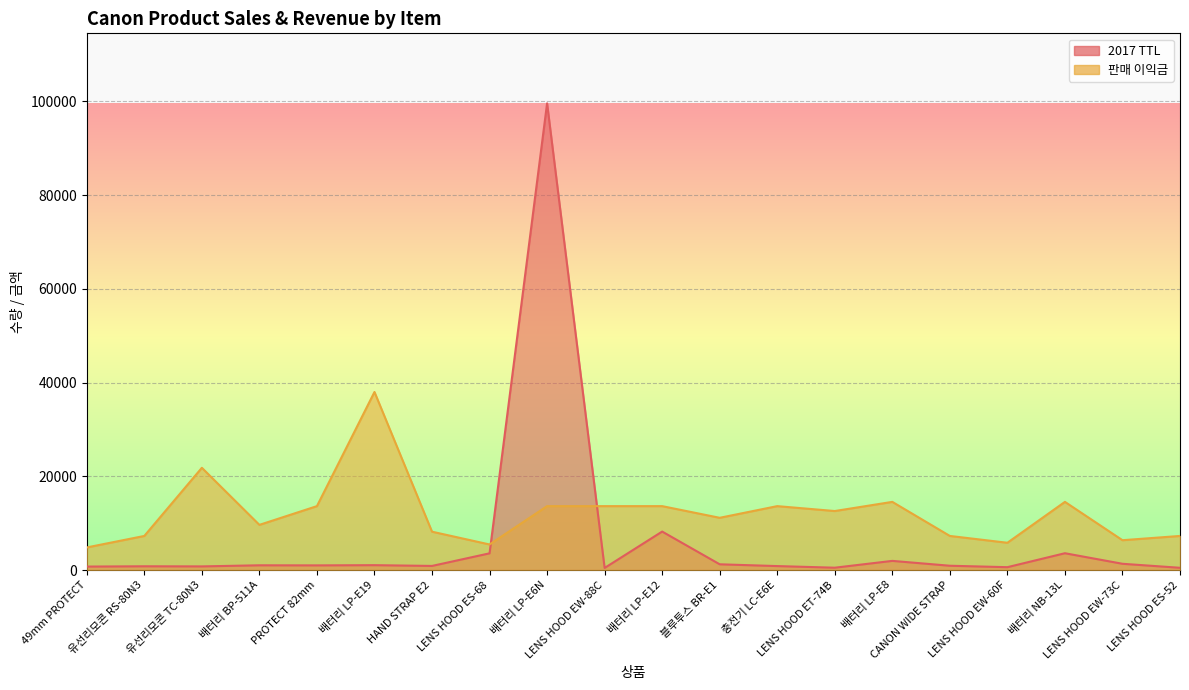

What is the value of the 2017 TTL point at the 20th from the left?

476